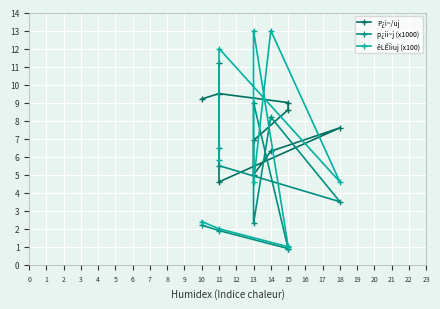

What is the difference between the maximum and minimum values in the êLÊÏiuj (x100) series?

12.0